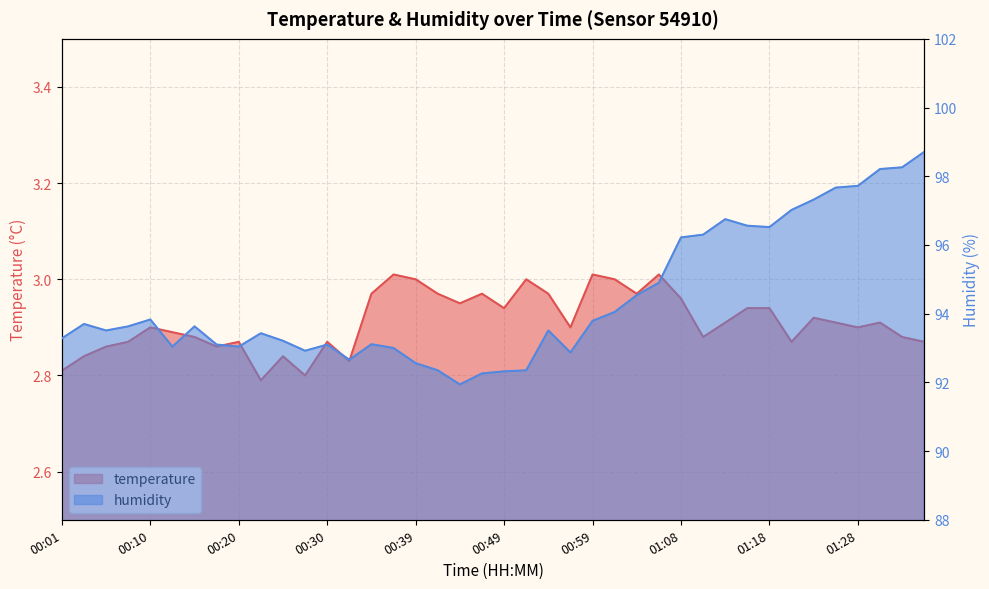

Is the value of temperature at 01:11 greater than the value of humidity at 01:08?

No